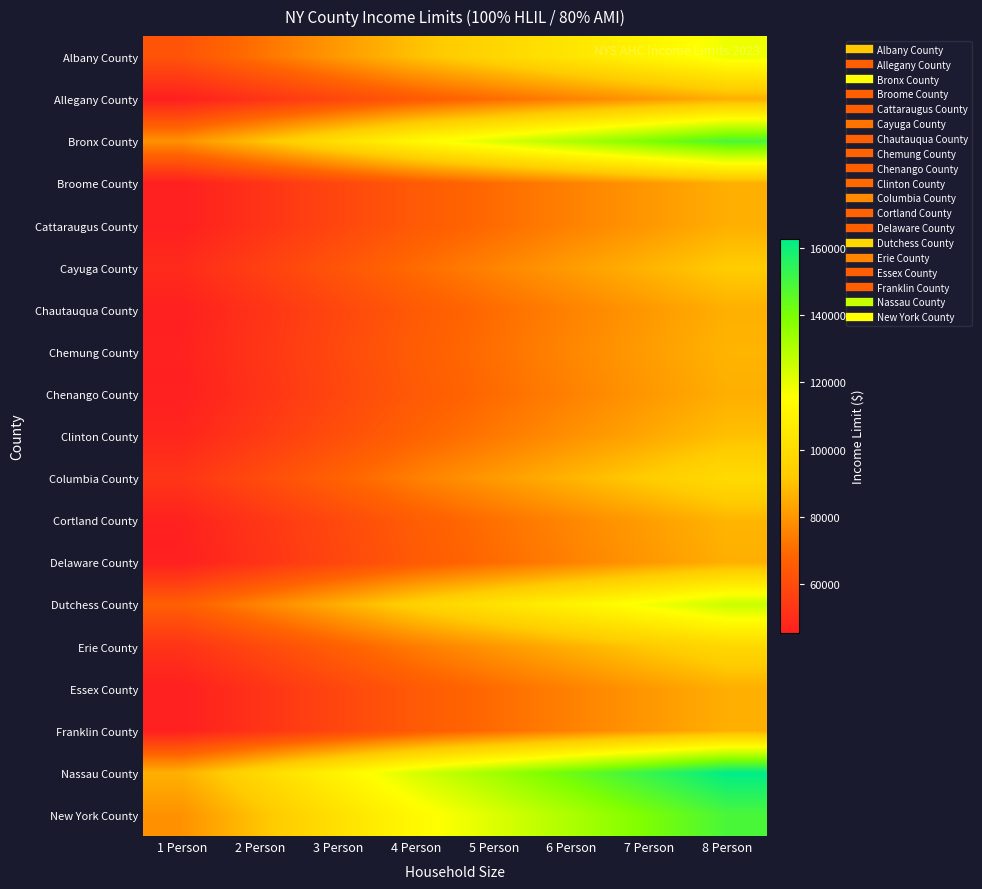

Between 2 Person and 7 Person, which is larger?

7 Person